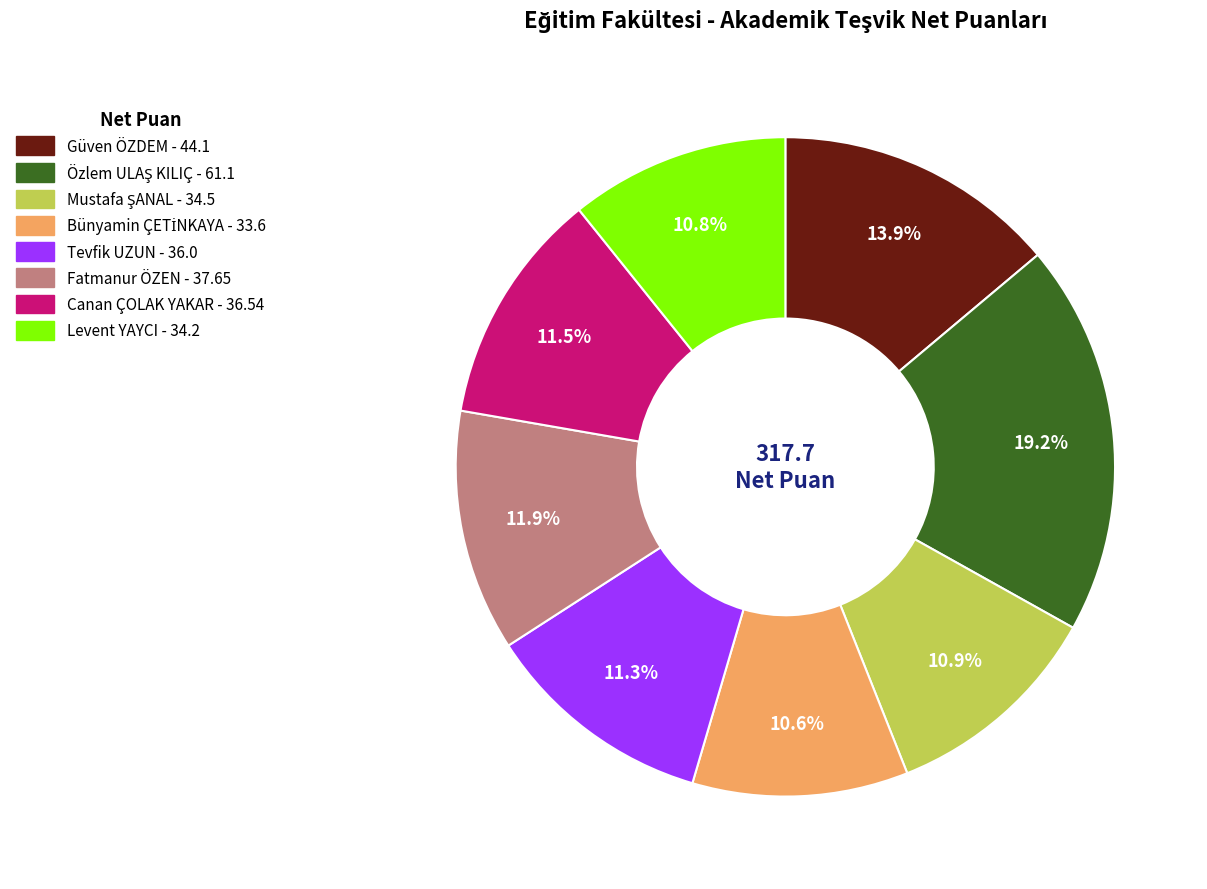

How many slices are in this pie chart?

8